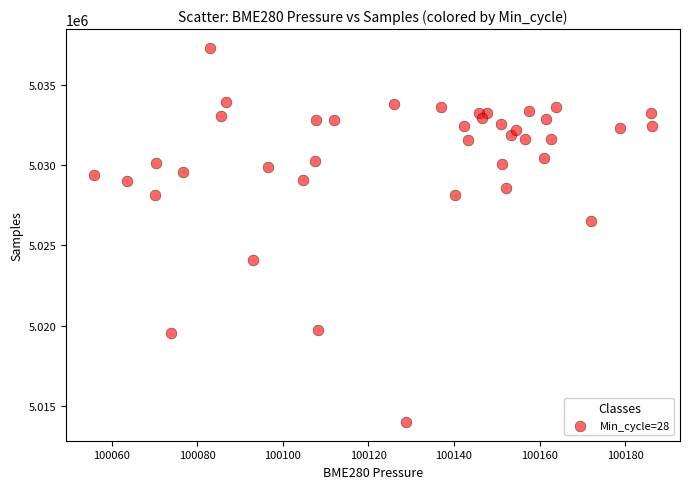

What Y value in the scatter plot is closest to 5025658?

5026522